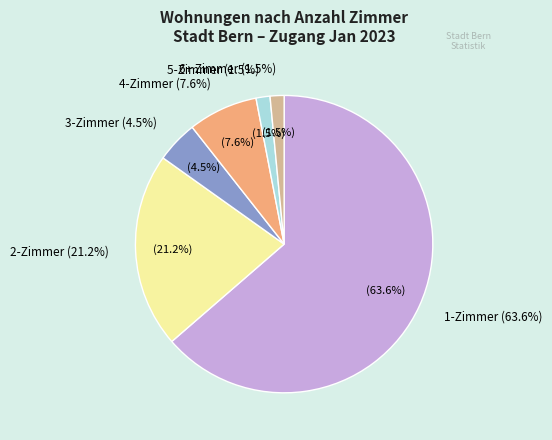

True or false: 3-Zimmer accounts for 5% of the total.

True